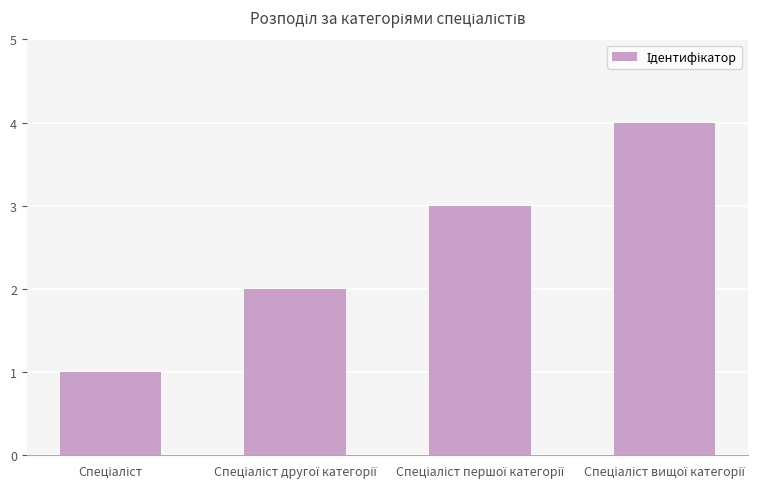

Are the bars grouped side by side (vs. stacked)?

No